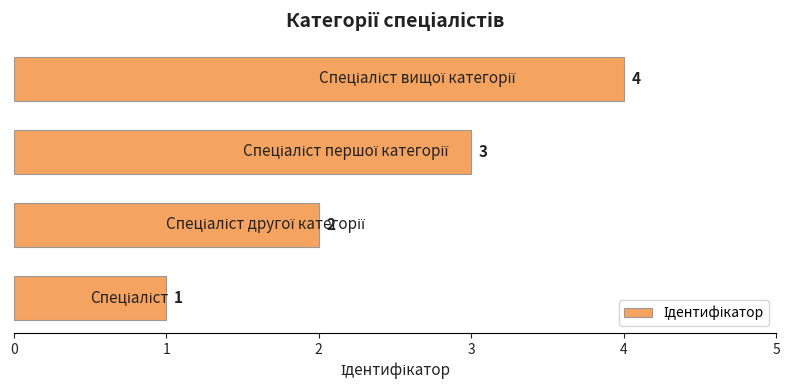

What is the greatest value displayed?

4